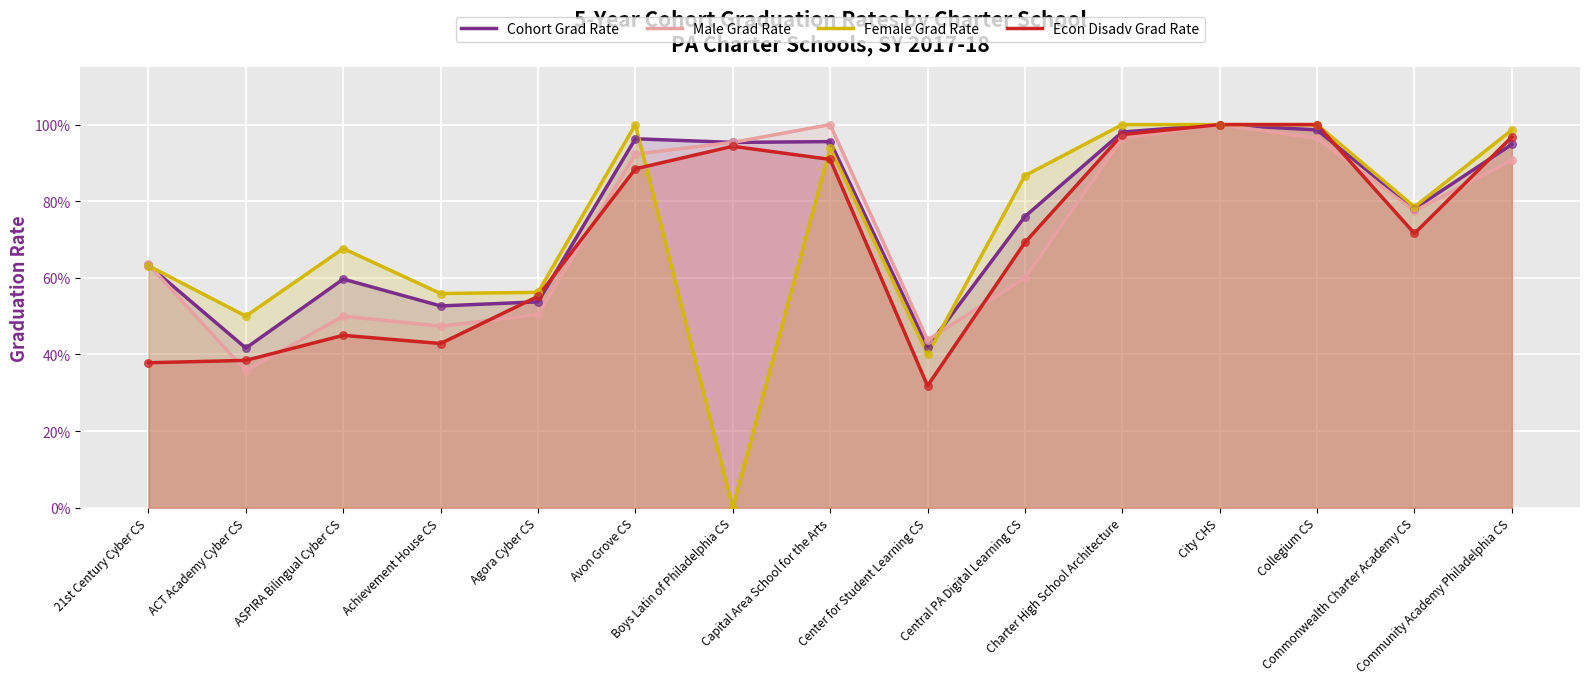

At how many categories does at least one series exceed 0?

15